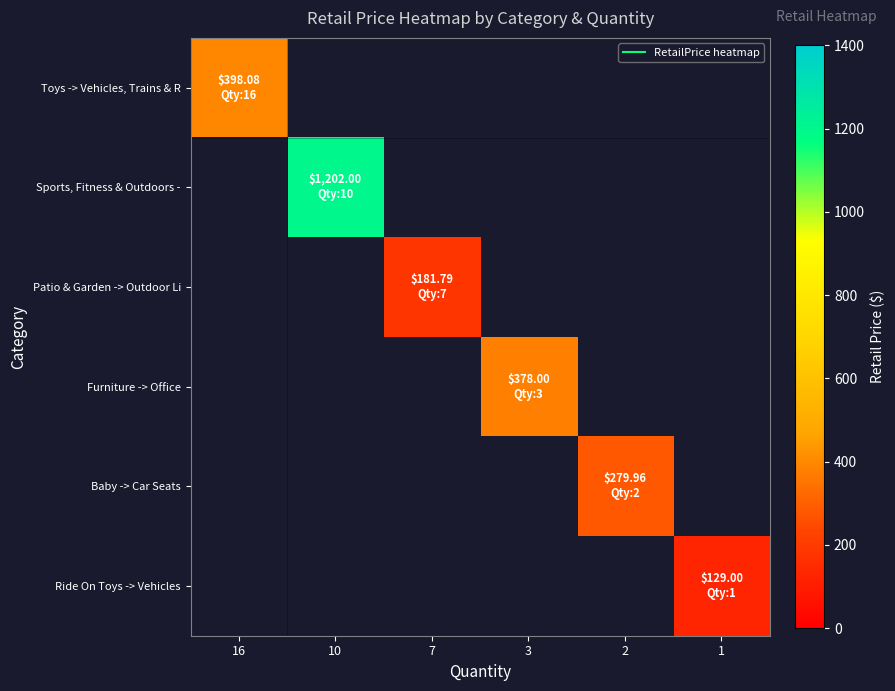

The Ride On Toys -> Vehicles series shows 129.0 at 1. True or false?

True